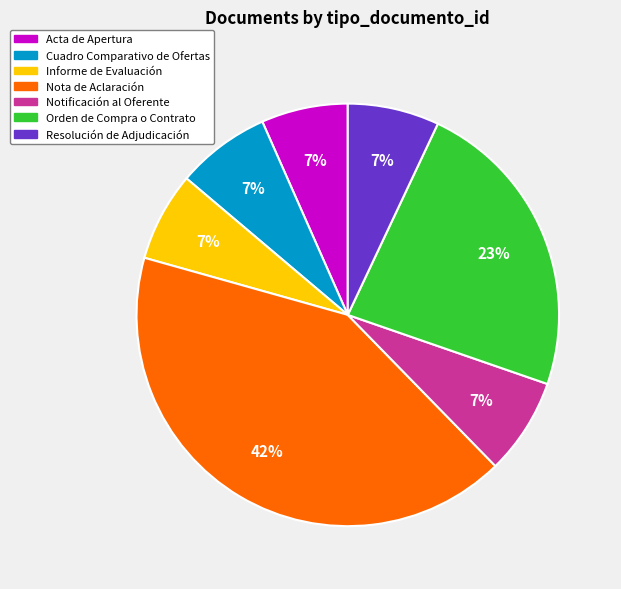

To the nearest percent, what percentage of the pie is Resolución de Adjudicación?

7%